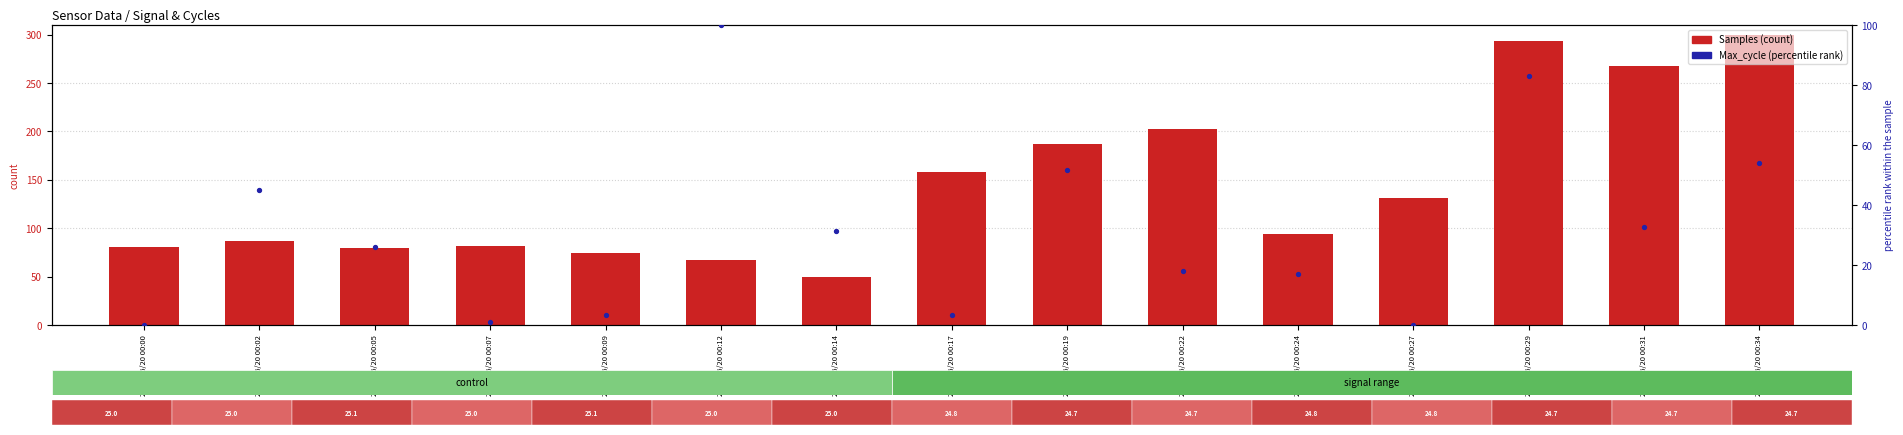

Is the value of Samples (scaled) at 2021/06/20 00:07 greater than the value of Max_cycle (percentile) at 2021/06/20 00:31?

Yes